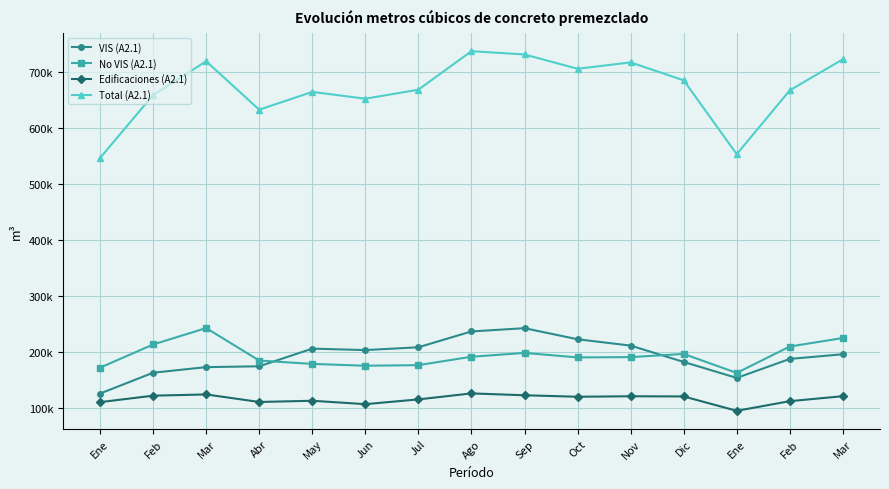

Where is Edificaciones (A2.1) nearest to the value 110700?

Ene